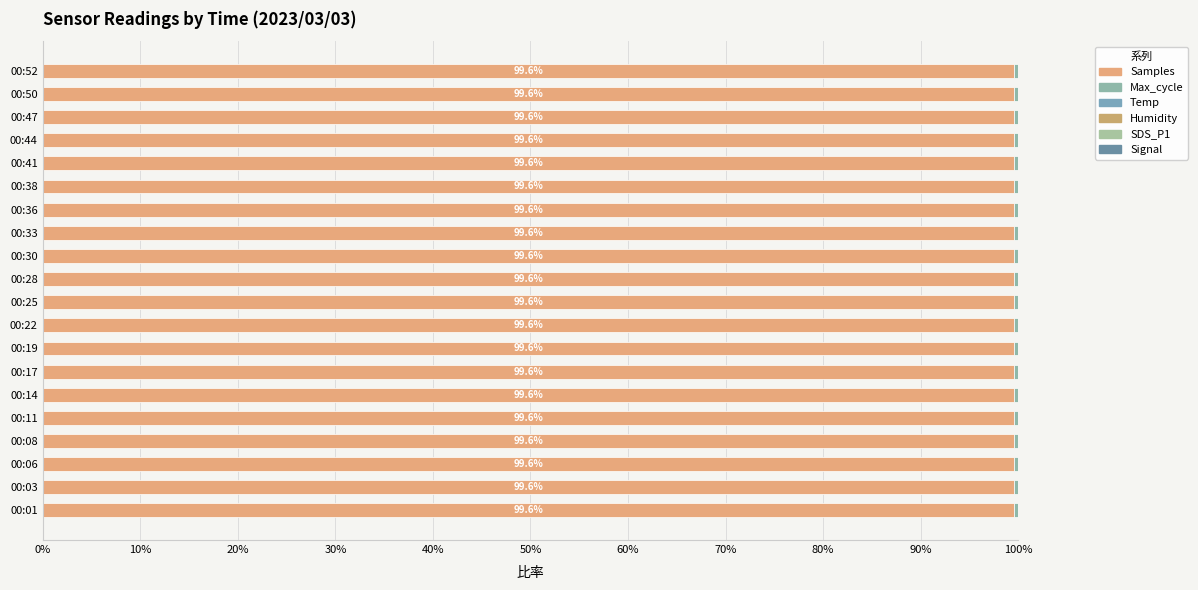

What are all the series names shown in the legend?

Samples, Max_cycle, Temp, Humidity, SDS_P1, Signal